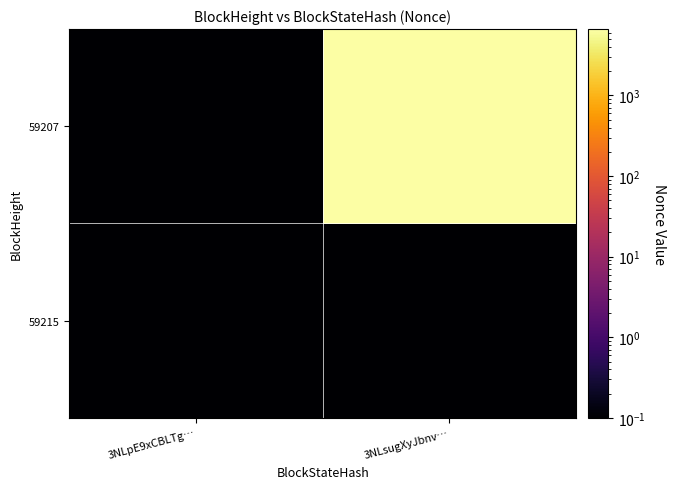

Which series has the largest total across all categories?

59207